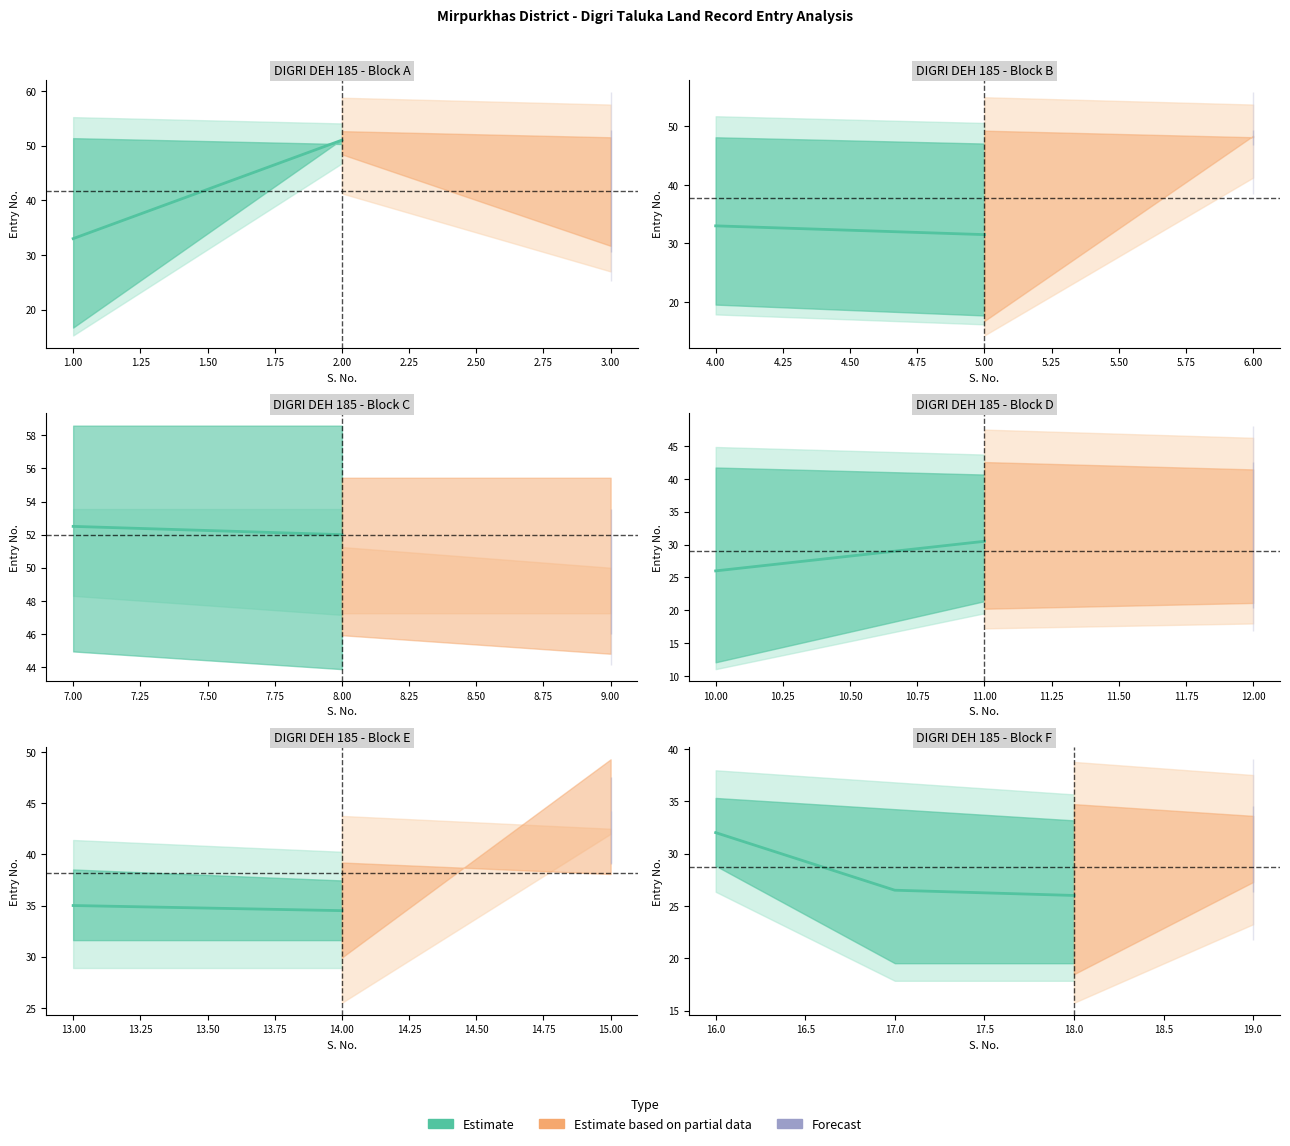

True or false: Entry No (VII/A) and S. No. cross at least once.

False